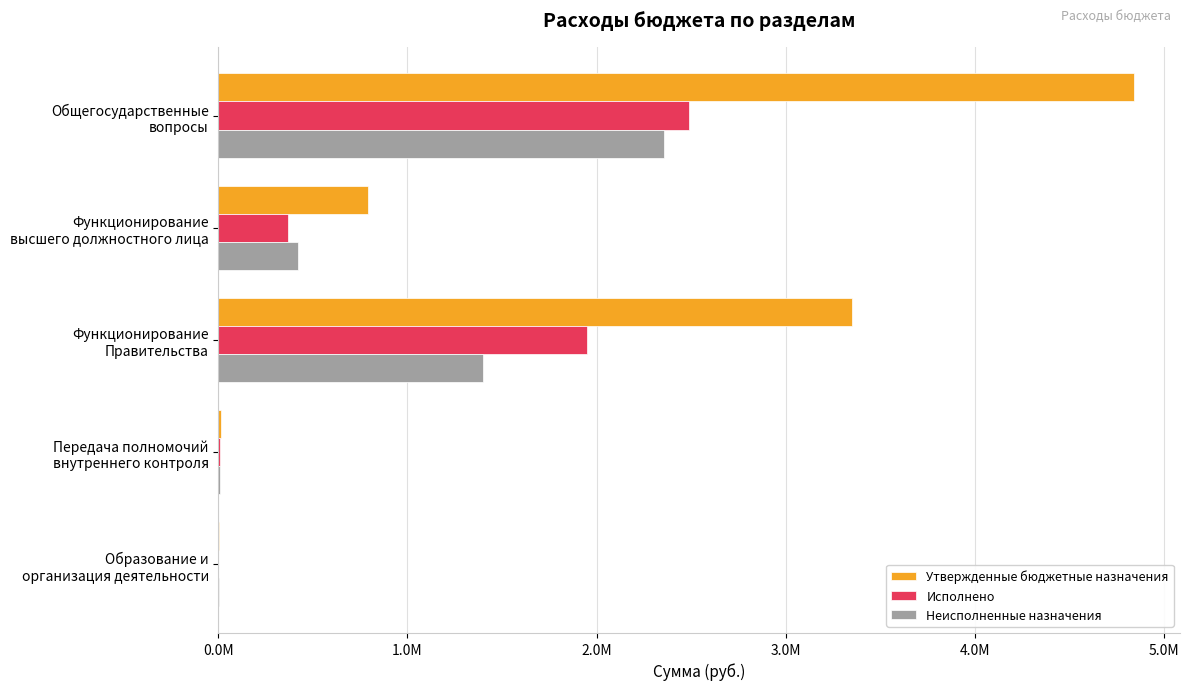

What is the difference between the maximum and second lowest values in the Утвержденные бюджетные назначения series?

4833528.0